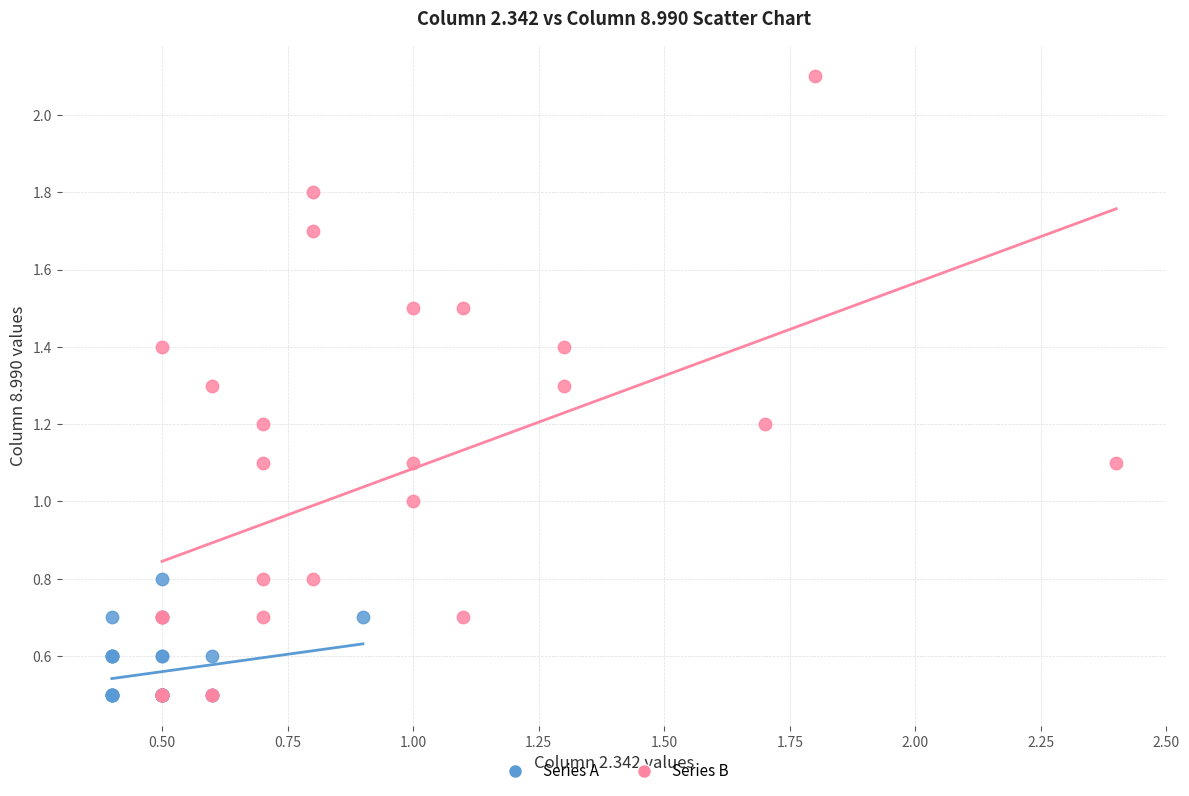

Which series has the widest spread of Y values?

Series B